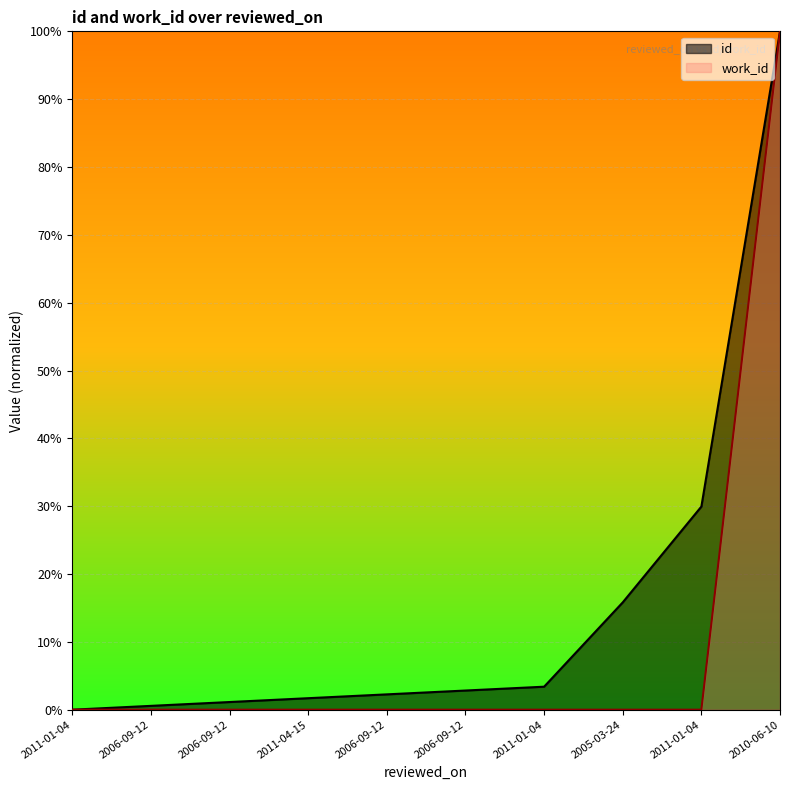

The value of work_id at 2011-01-04 is 0.0. True or false?

True